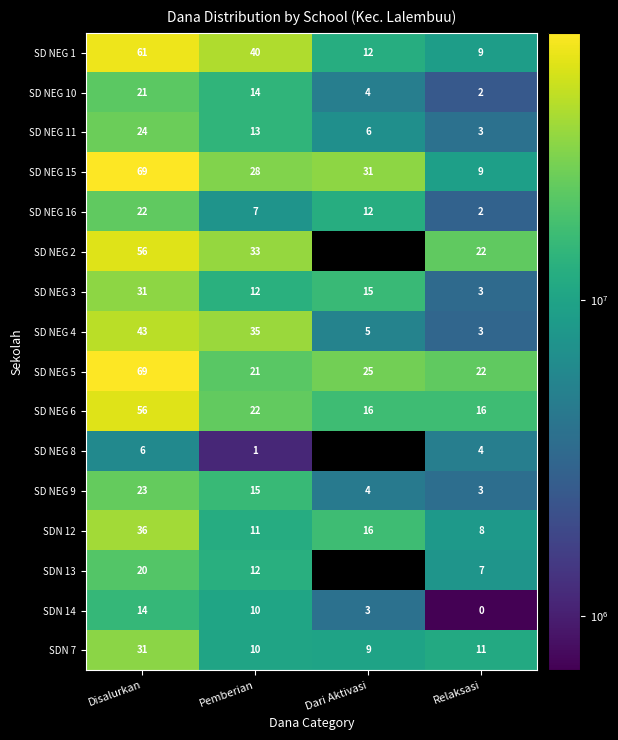

List the labels in order of SDN 12 value, largest first.

Disalurkan, Dari Aktivasi, Pemberian, Relaksasi